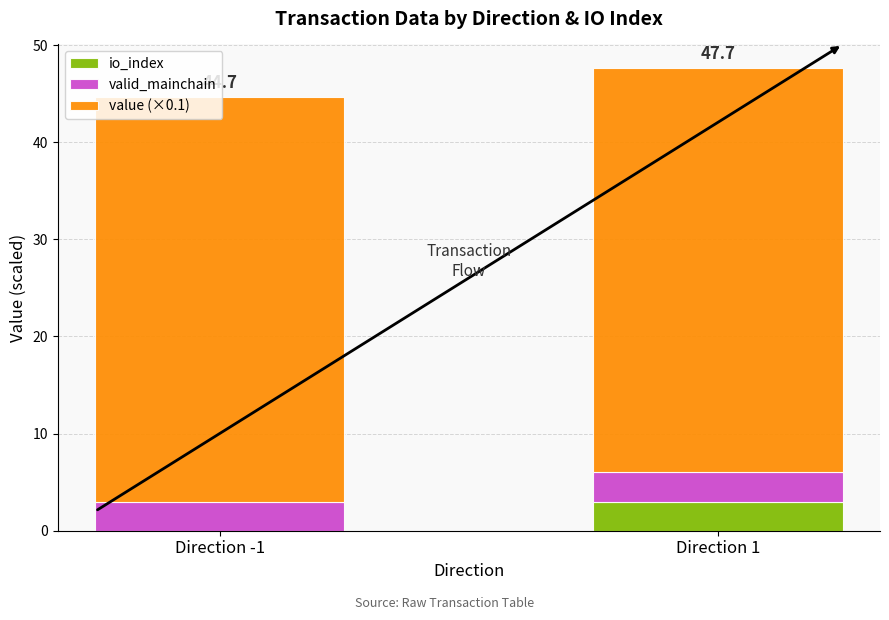

Which category has the highest value in the io_index series?

Direction 1